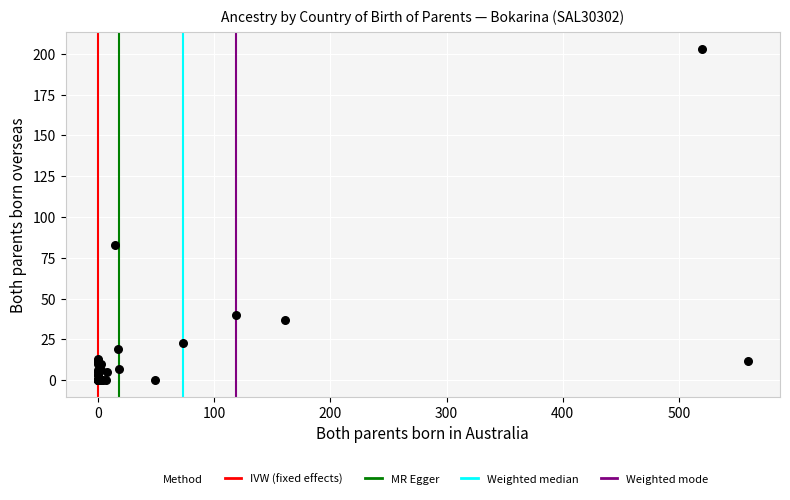

What Y value in the scatter plot is closest to 101?

83